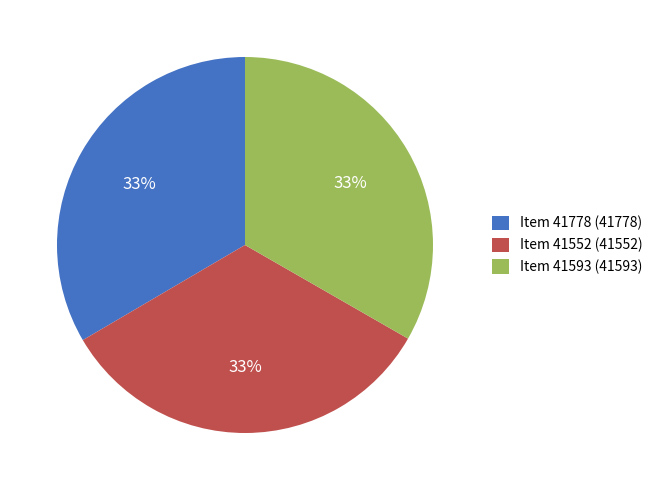

What percentage is the Item 41593 (41593) slice, to the nearest percent?

33%